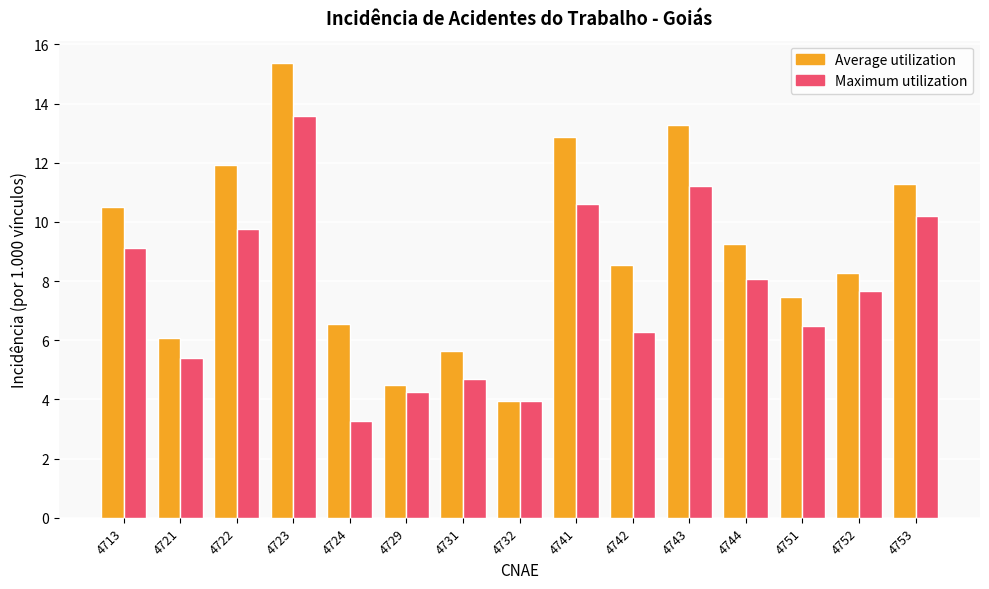

At which label is Average utilization closest to 9?

4744